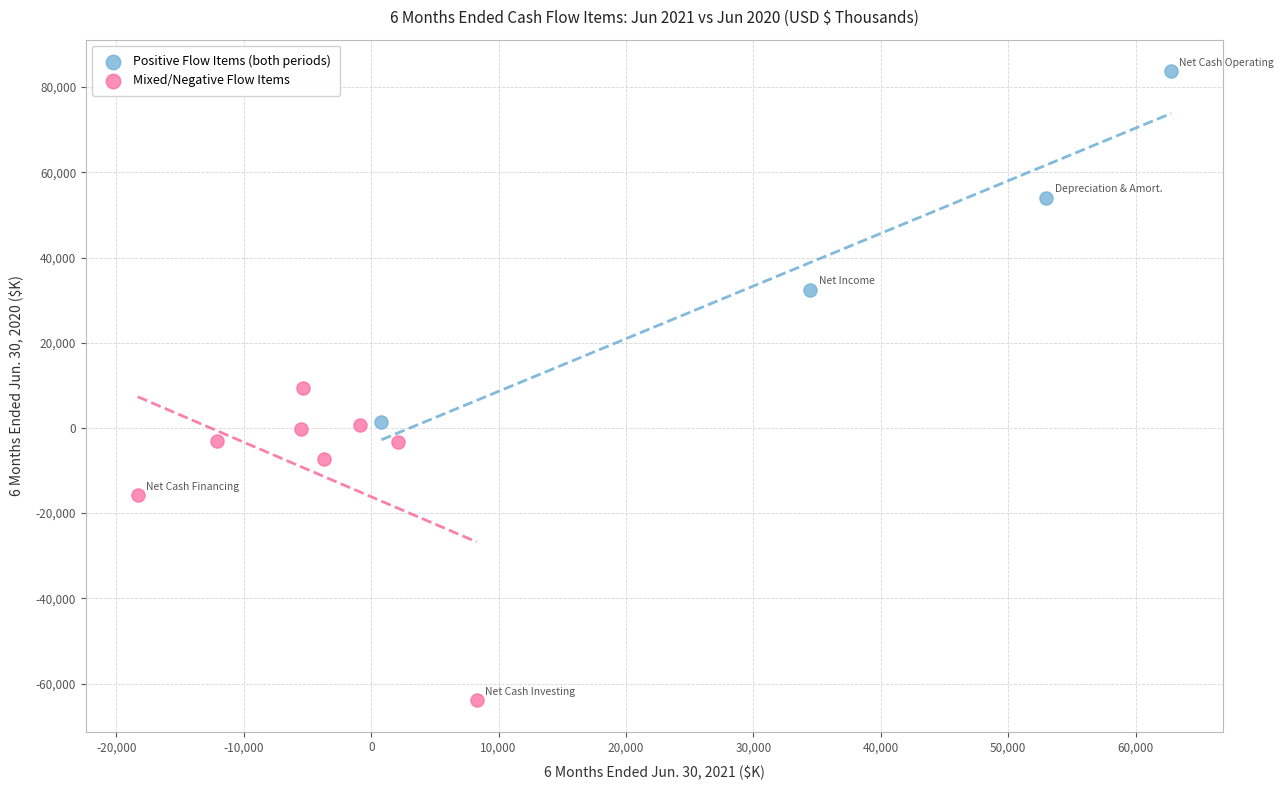

Which series contains the highest Y value?

Positive Flow Items (both periods)